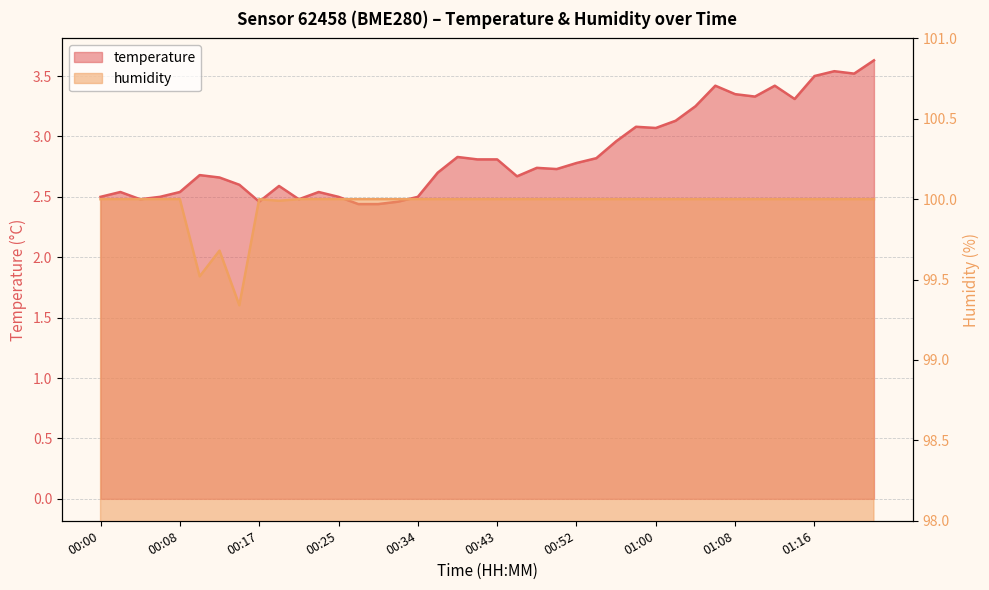

What position from the right is 00:00?

40